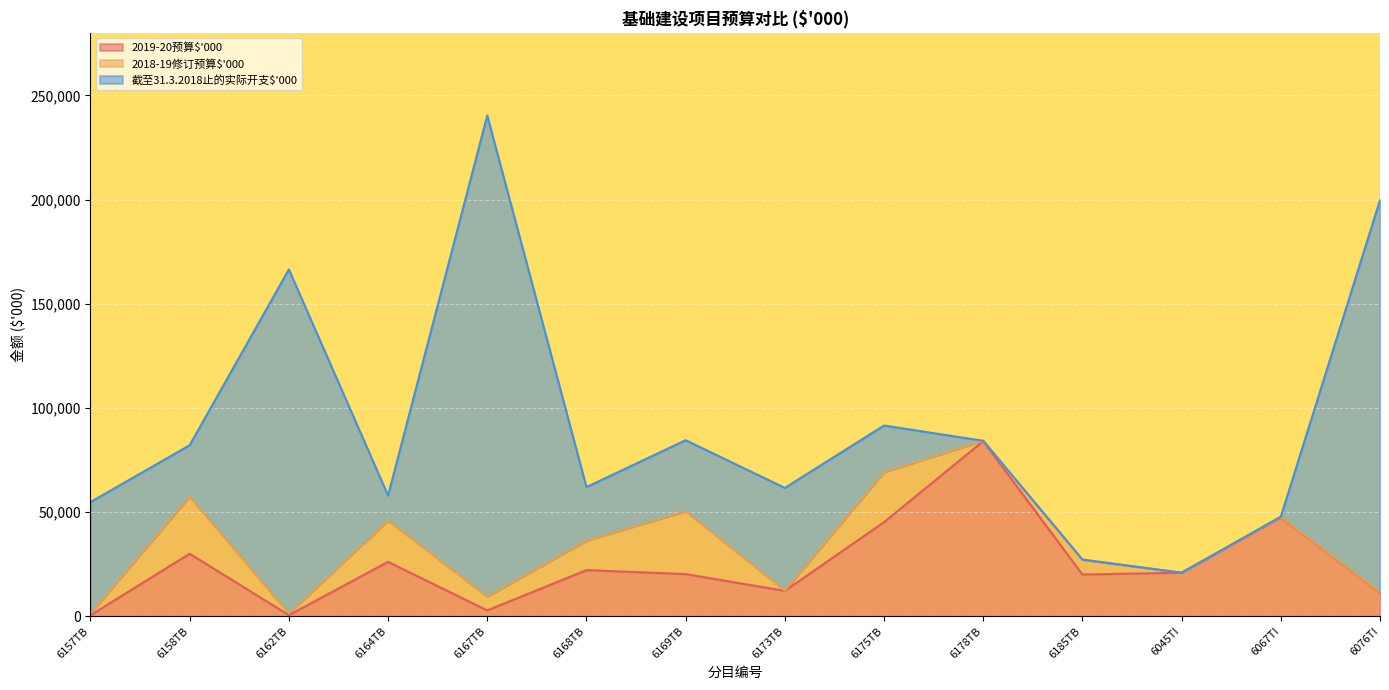

List the series in order of their overall mean, lowest first.

2018-19修订预算$'000, 2019-20预算$'000, 截至31.3.2018止的实际开支$'000